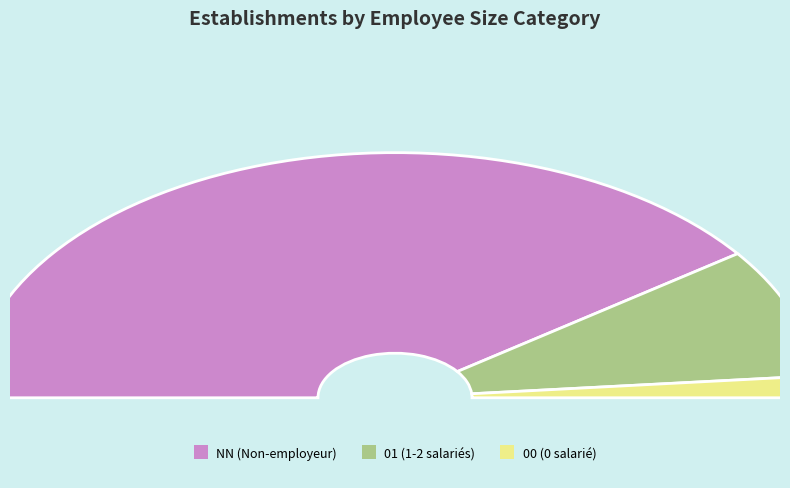

Rank the categories by value from highest to lowest.

NN, , 01, 00